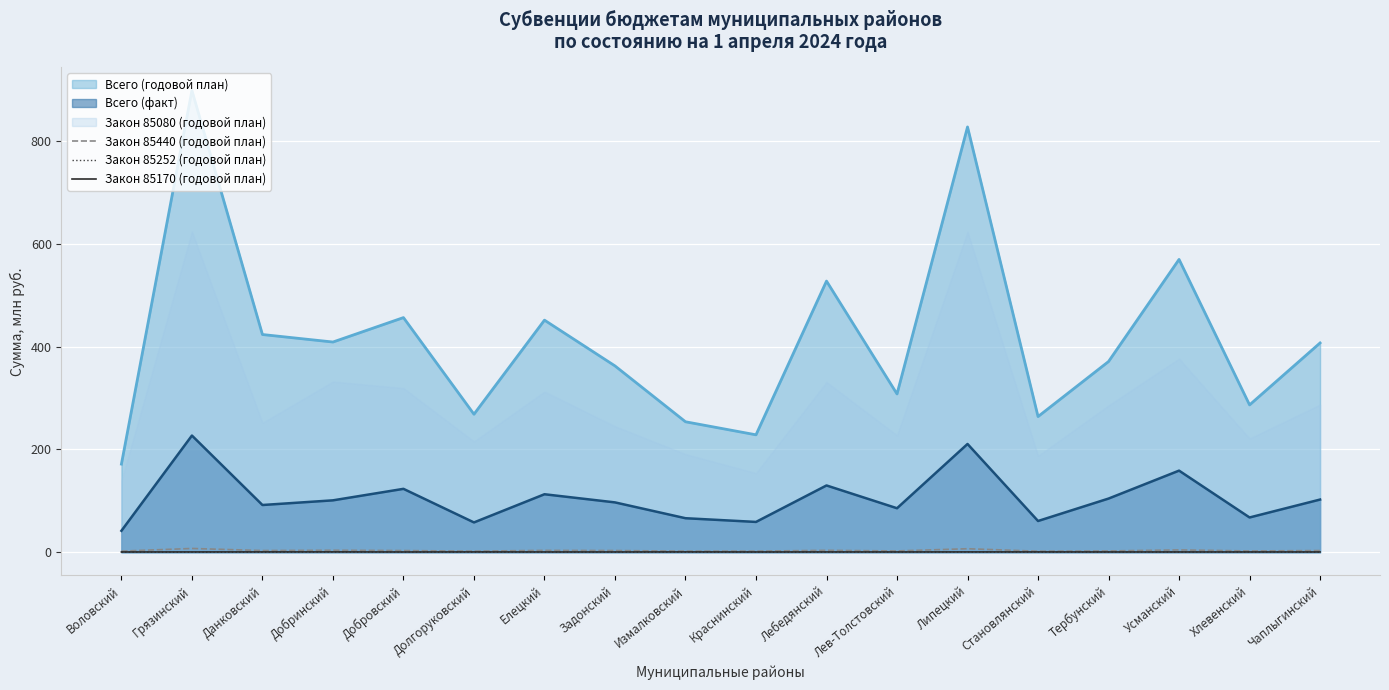

Which category has the lowest value in the Закон 85170 (годовой план) series?

Добровский